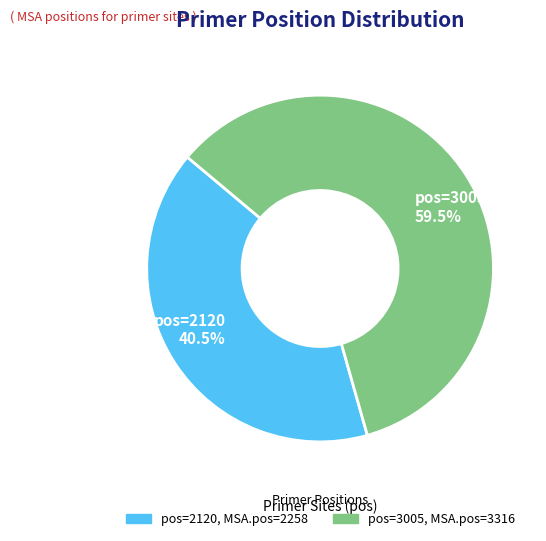

Does any single category account for the majority?

Yes